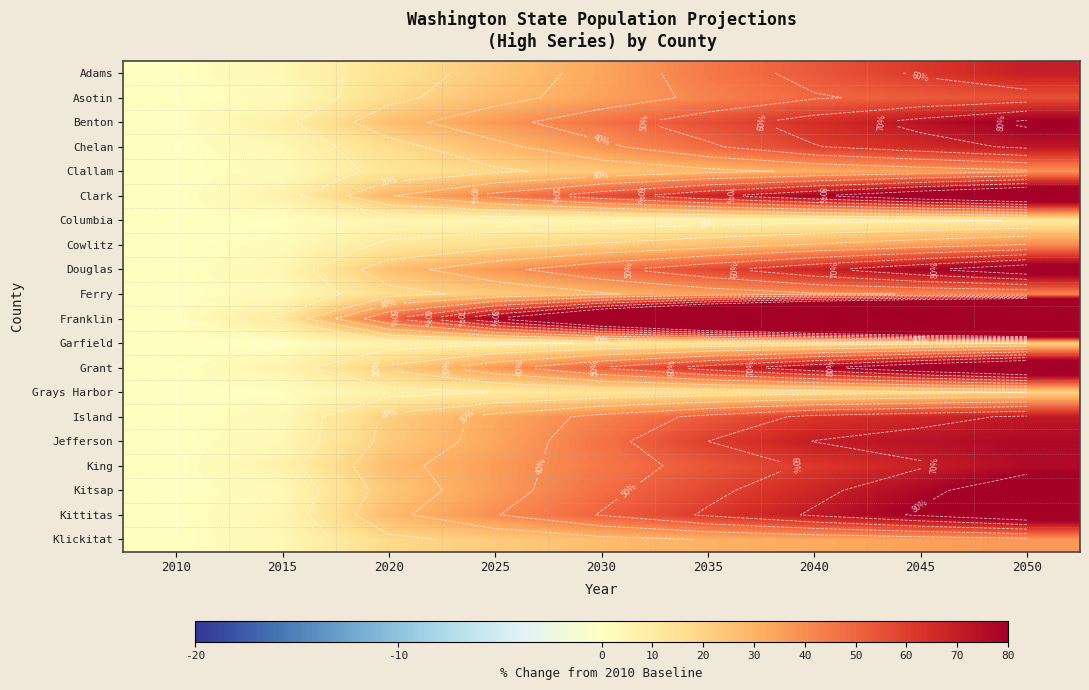

The value of Benton at 2050 is 82.1. True or false?

True